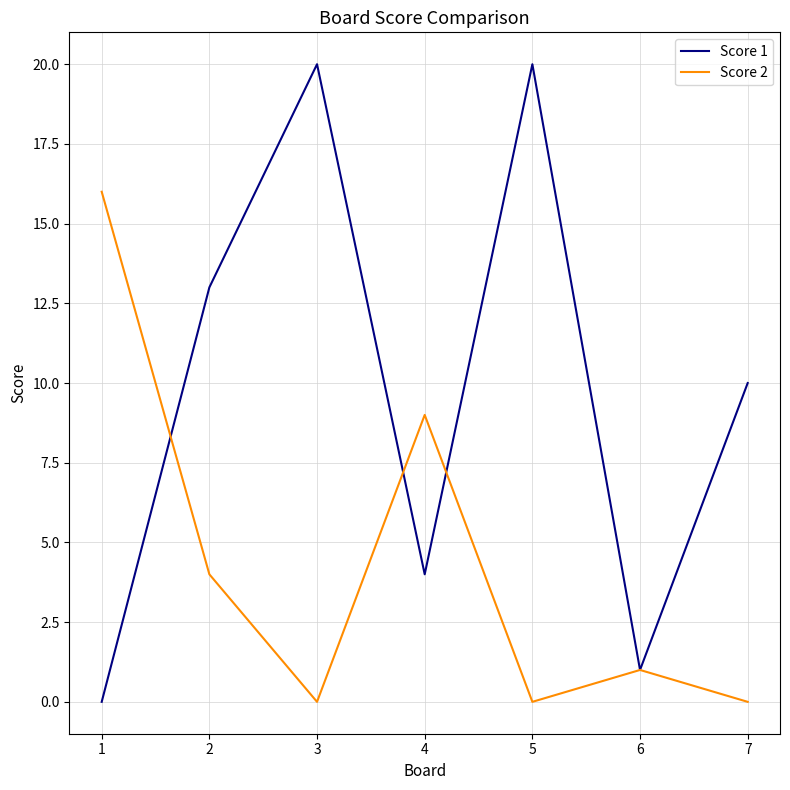

What is the spread (max minus min) of values at 3?

20